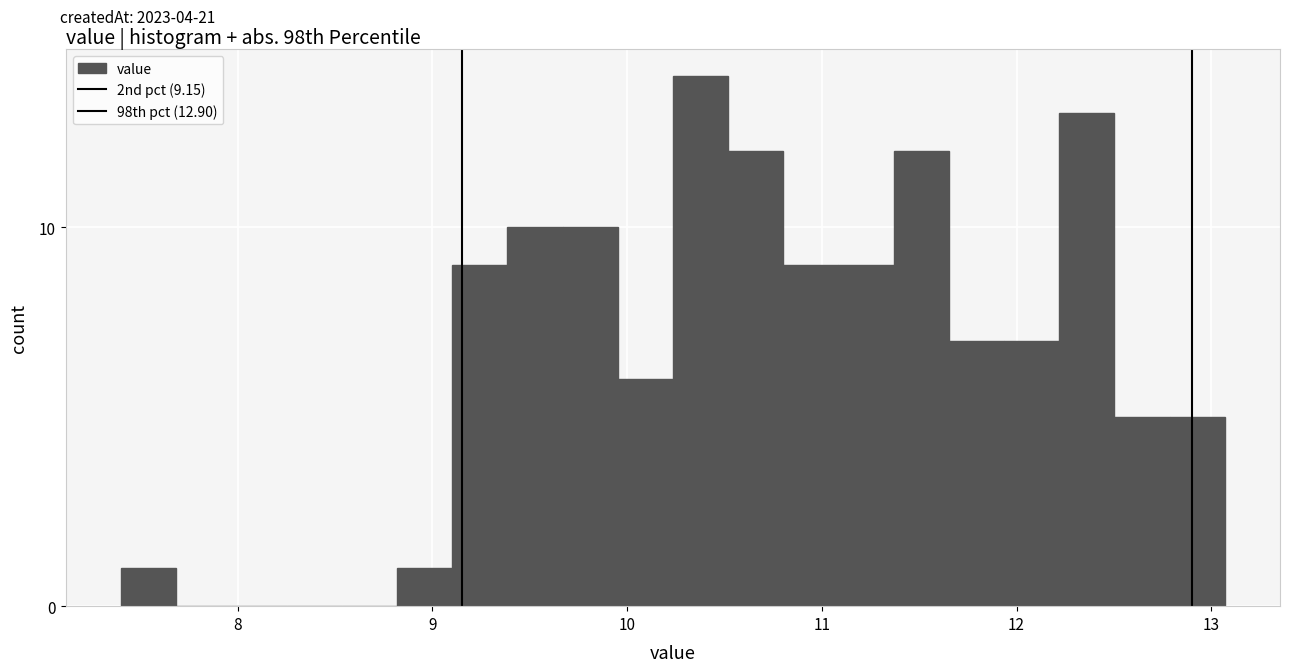

Read against the x-axis, roughly where is the centre of the tallest bar?

10.4